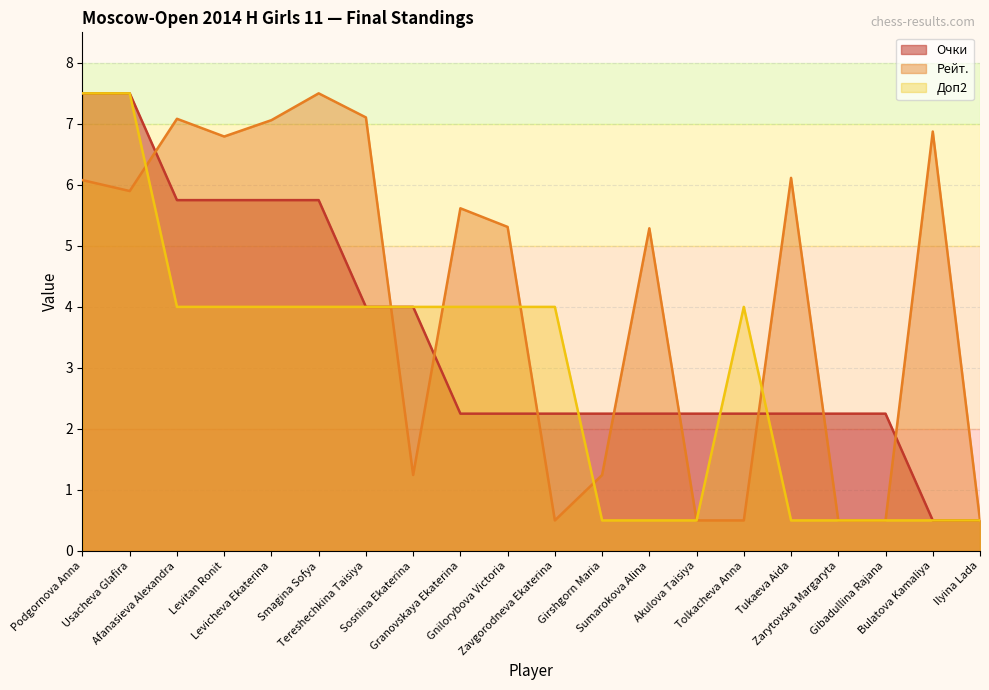

What is the average value of the Очки series?

3.5